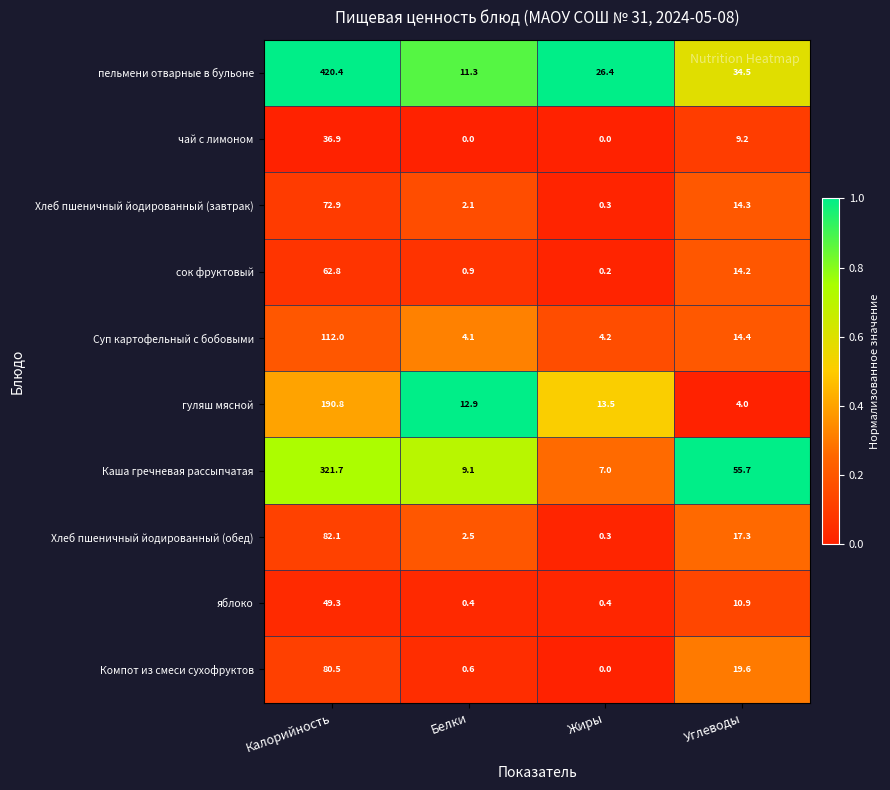

Where is Хлеб пшеничный йодированный (завтрак) nearest to the value 36?

Углеводы